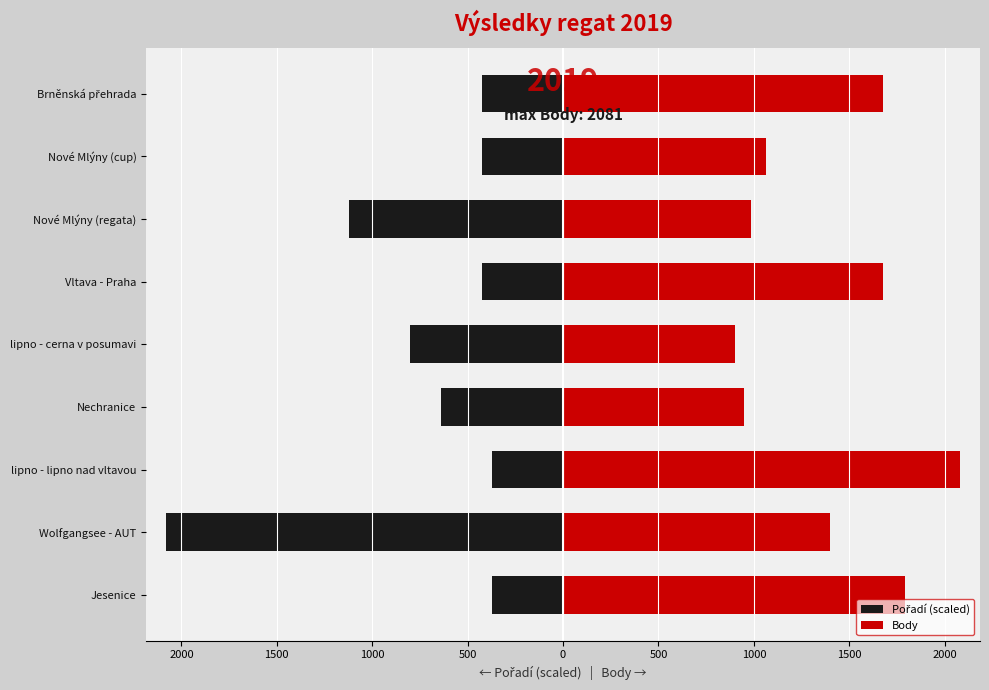

Reading left to right, what are all the values shown in this chart?

Pořadí (scaled): -373.5	-2081.0	-373.5	-640.3	-800.4	-426.9	-1120.5	-426.9	-426.9
Body: 1791.0	1401.0	2081.0	950.0	903.0	1675.0	984.0	1065.0	1675.0